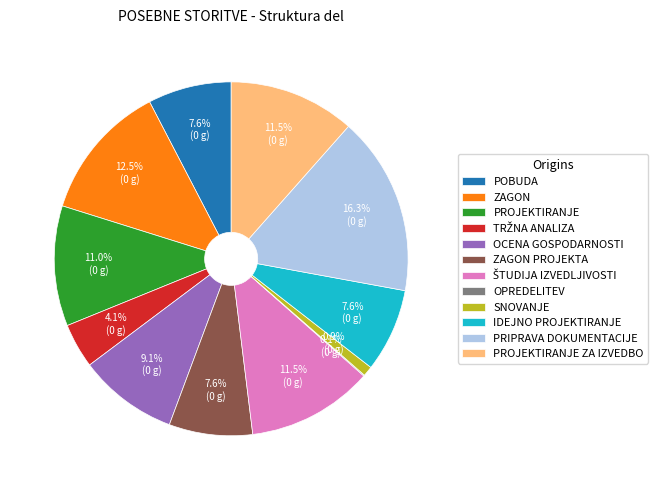

Approximately how many times larger is the value at IDEJNO PROJEKTIRANJE compared to POBUDA?

1.0